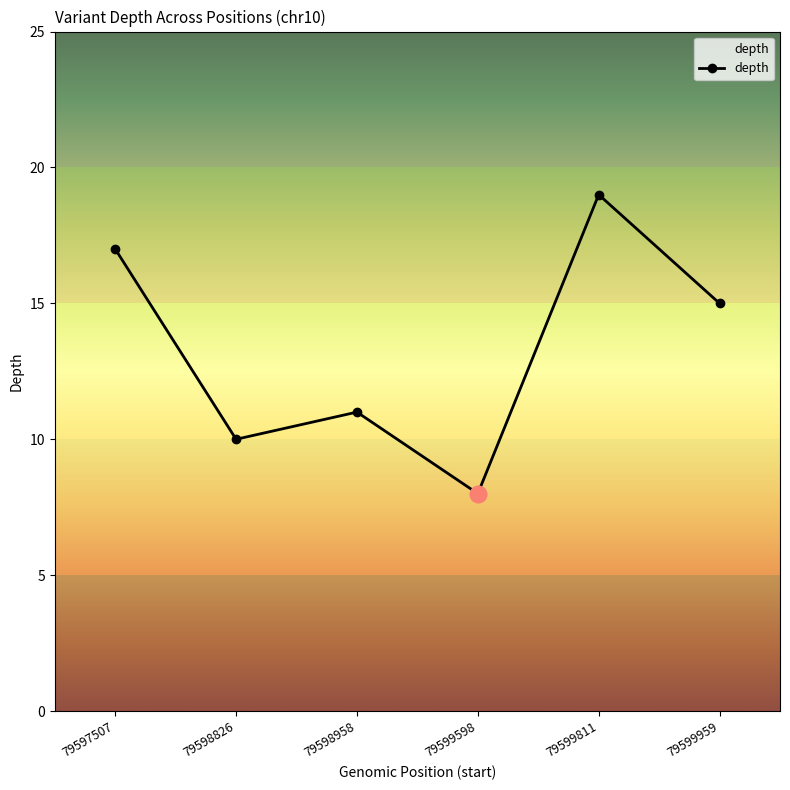

Approximately how many times larger is the value at 79598958 compared to 79598826?

1.1